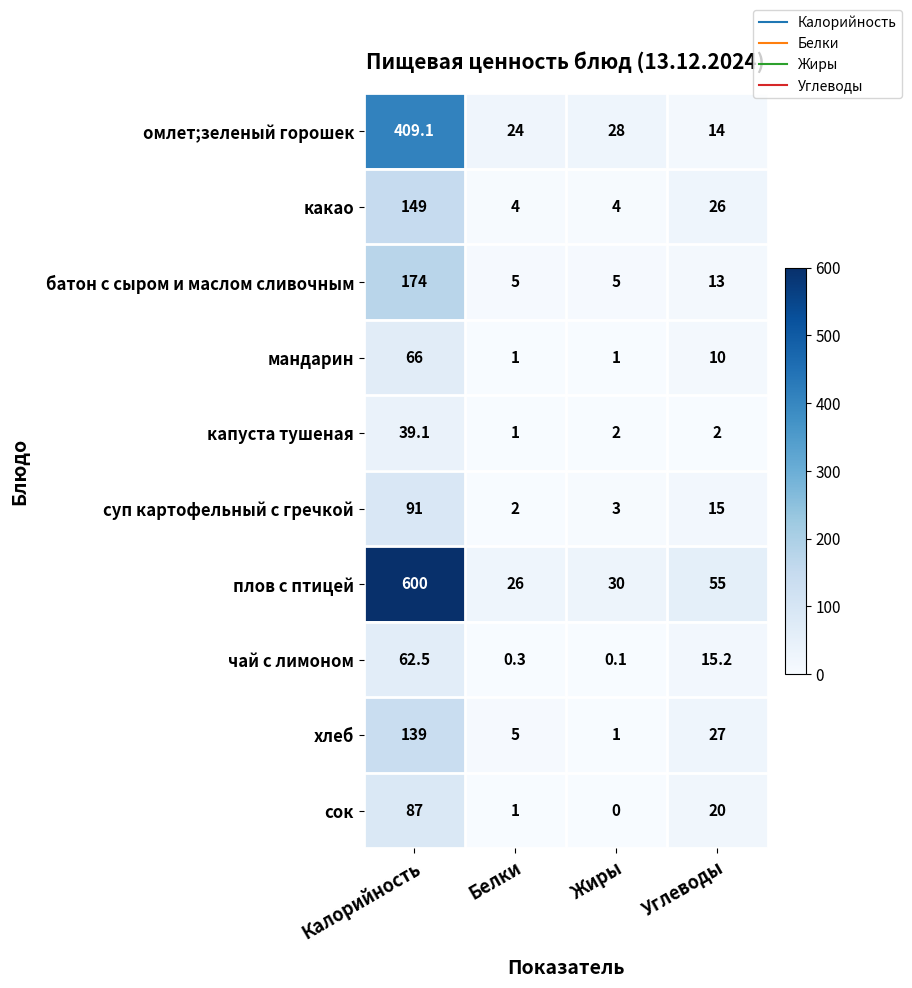

What is the difference between the maximum and minimum values in the батон с сыром и маслом сливочным series?

169.0